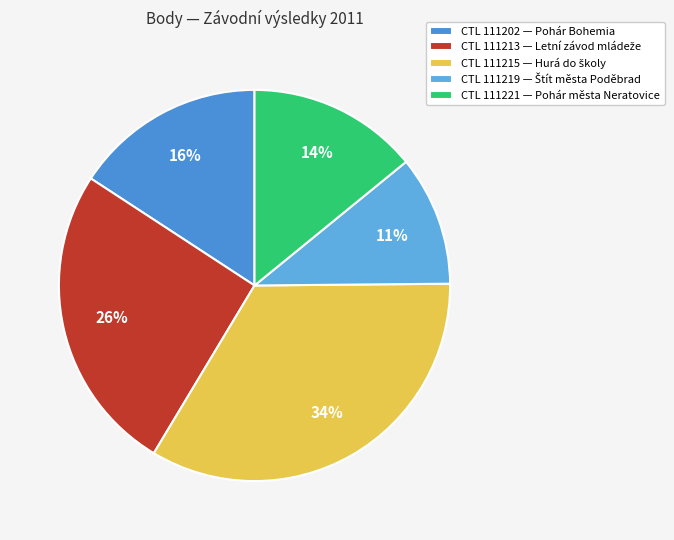

What is the smallest slice in the pie chart?

111219